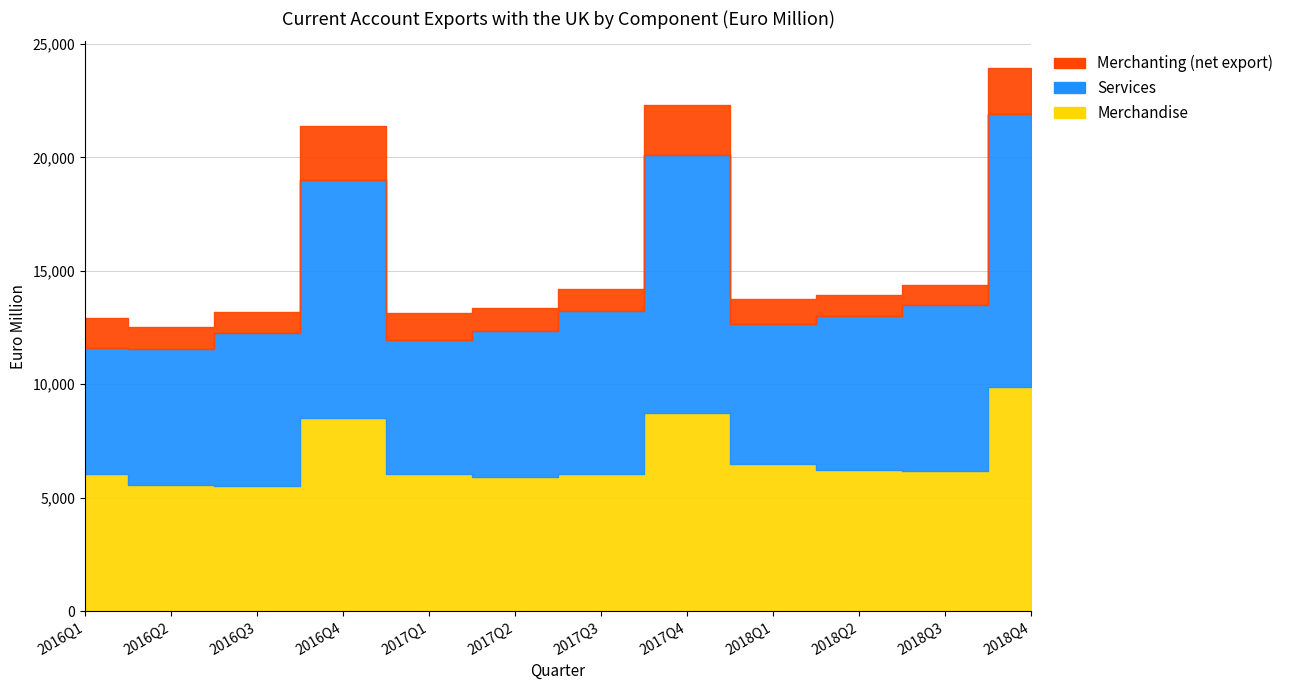

What are all the series names shown in the legend?

Merchandise, Services, Merchanting (net export)